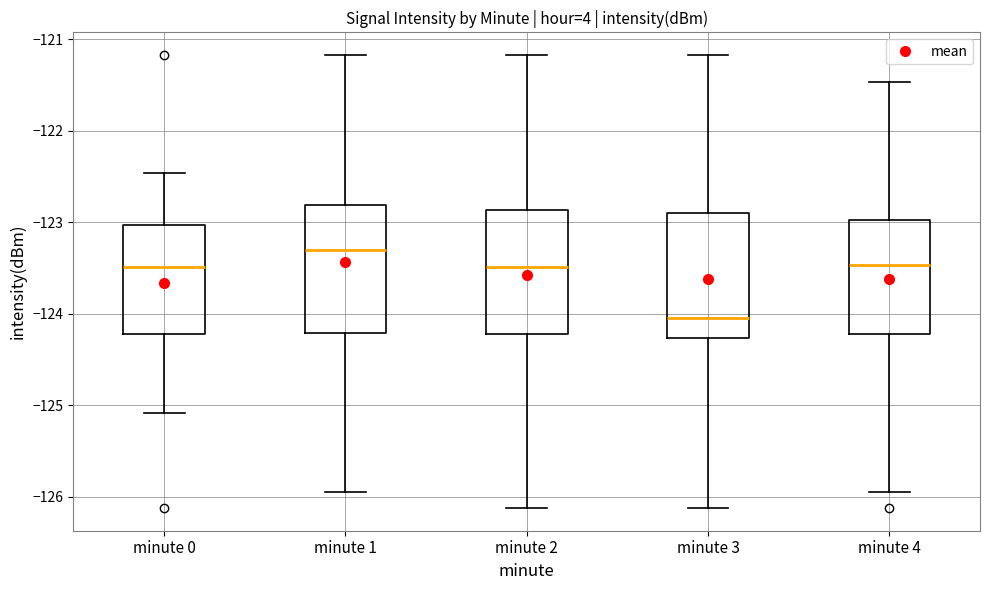

Where does the upper whisker of the box for minute 2 end on the y-axis? The values are not printed on the chart, so give them approximately, as read against the axis.

-121.2